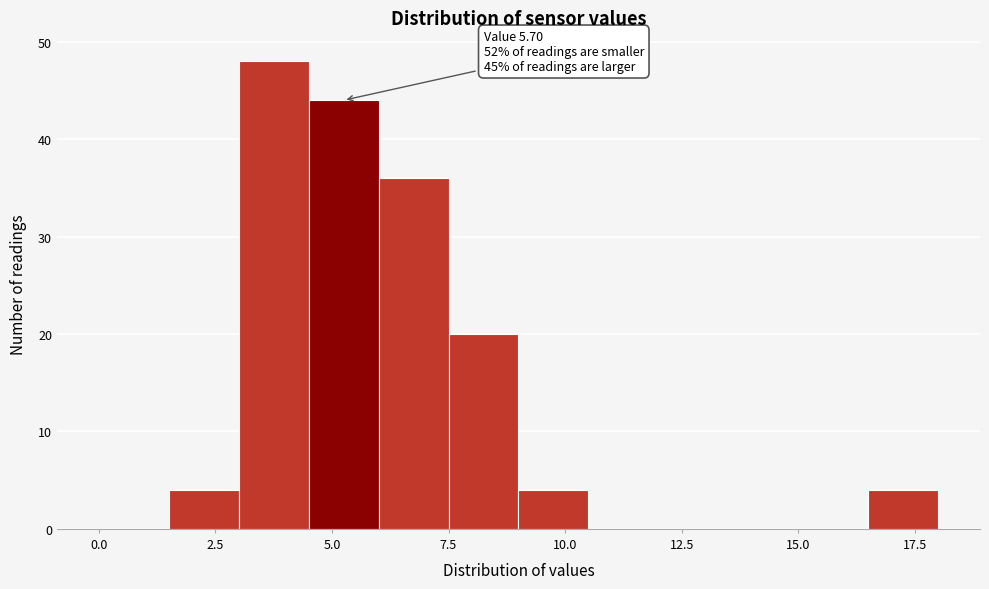

Read against the x-axis, roughly where is the centre of the tallest bar?

4.0